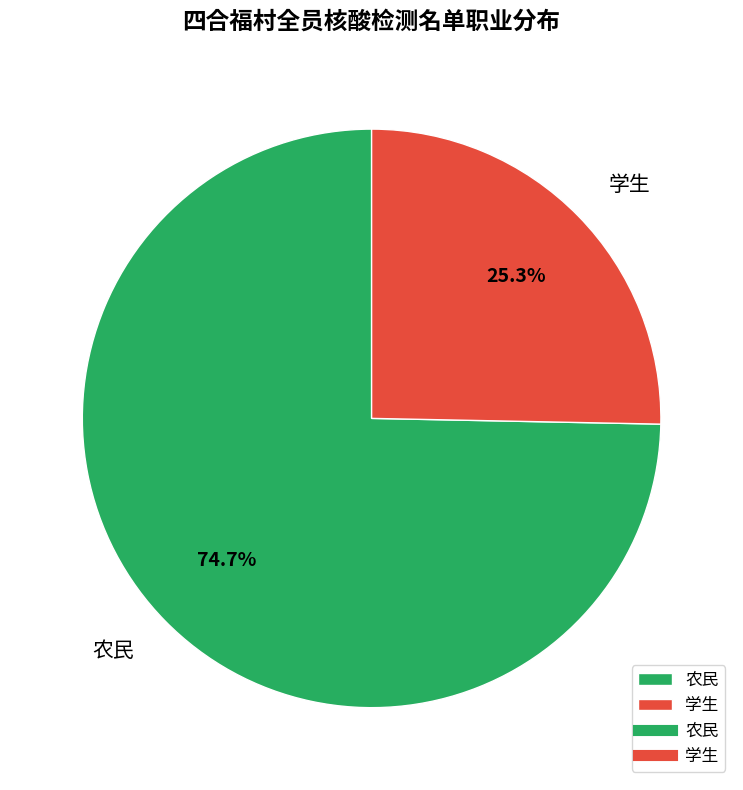

To the nearest percent, what is the difference between the largest and smallest slice percentages?

49%